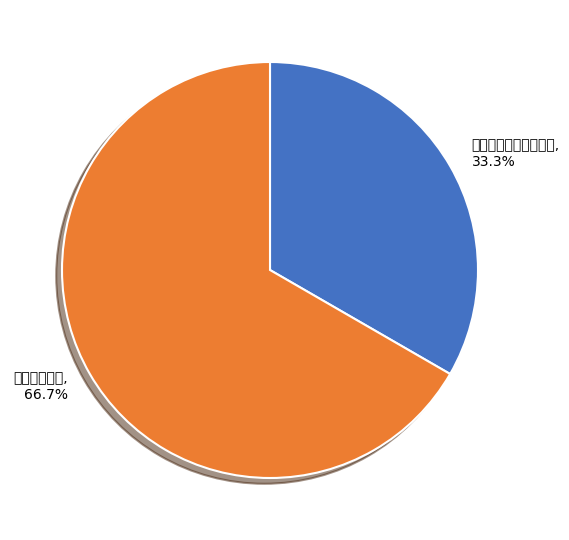

To the nearest percent, what portion does 集团纪检专员 represent?

67%